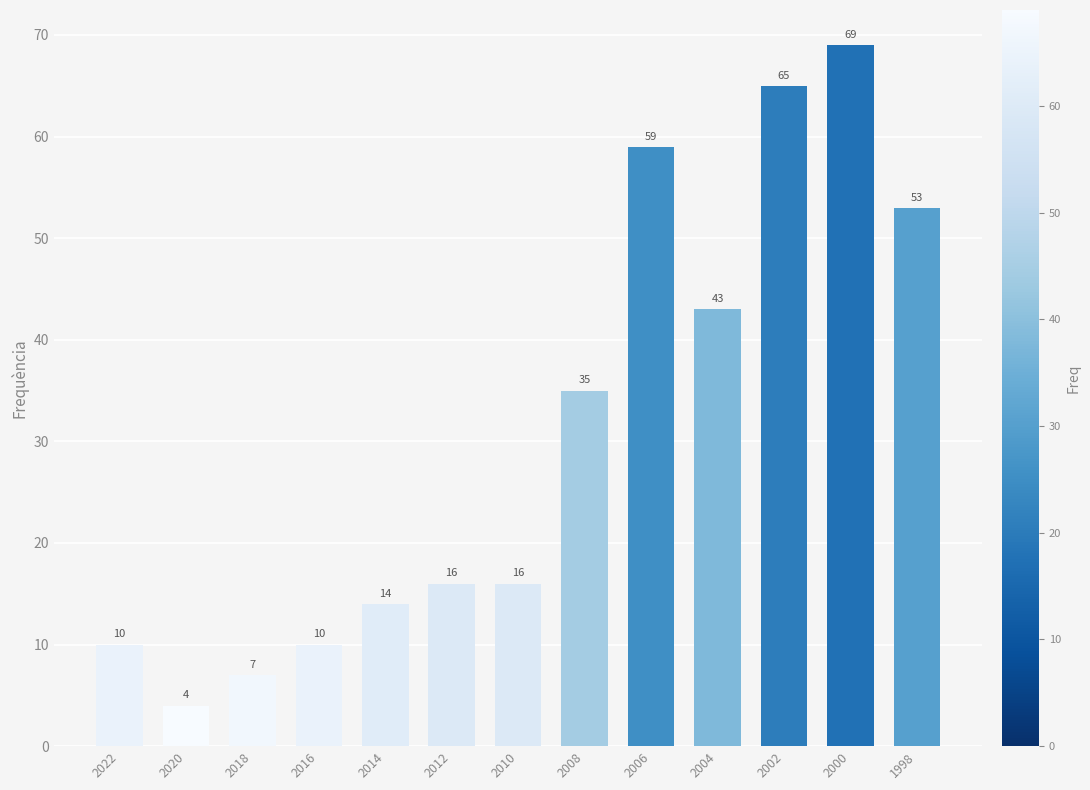

At which category does the chart reach its peak across all series?

2000